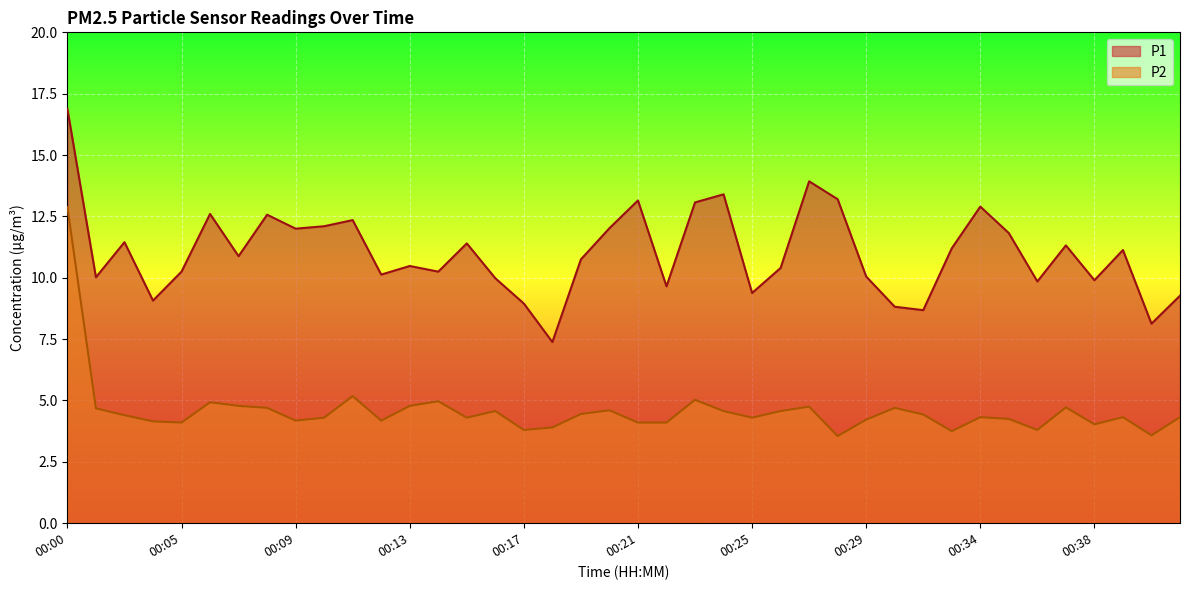

The value of P1 at 00:16 is 10.0. True or false?

True